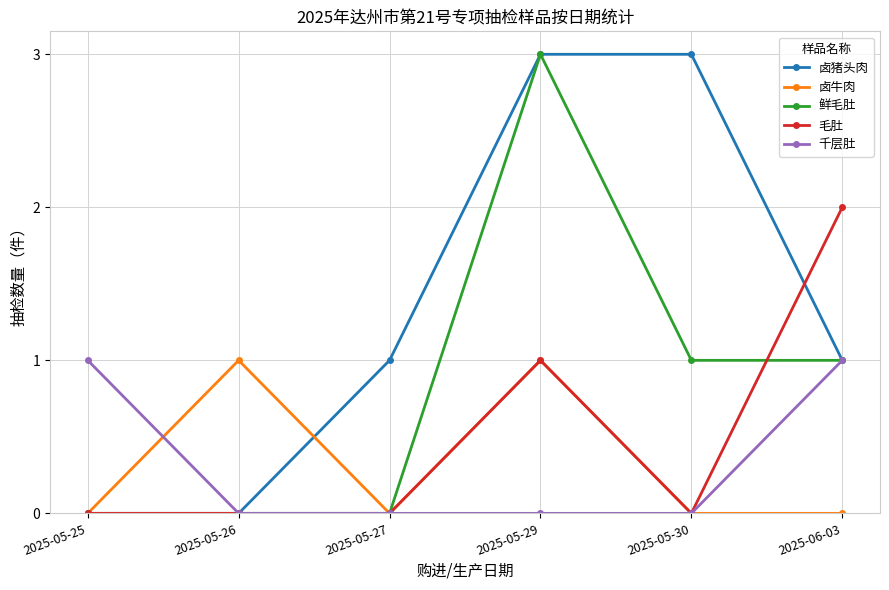

Reading right to left, what are all the values shown in this chart?

卤猪头肉: 1	3	3	1	0	0
卤牛肉: 0	0	1	0	1	0
鲜毛肚: 1	1	3	0	0	0
毛肚: 2	0	1	0	0	0
千层肚: 1	0	0	0	0	1